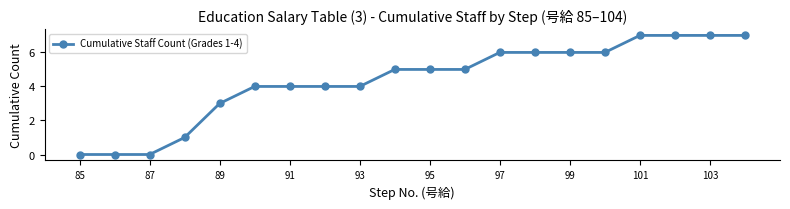

What is the difference between the maximum and minimum values?

7